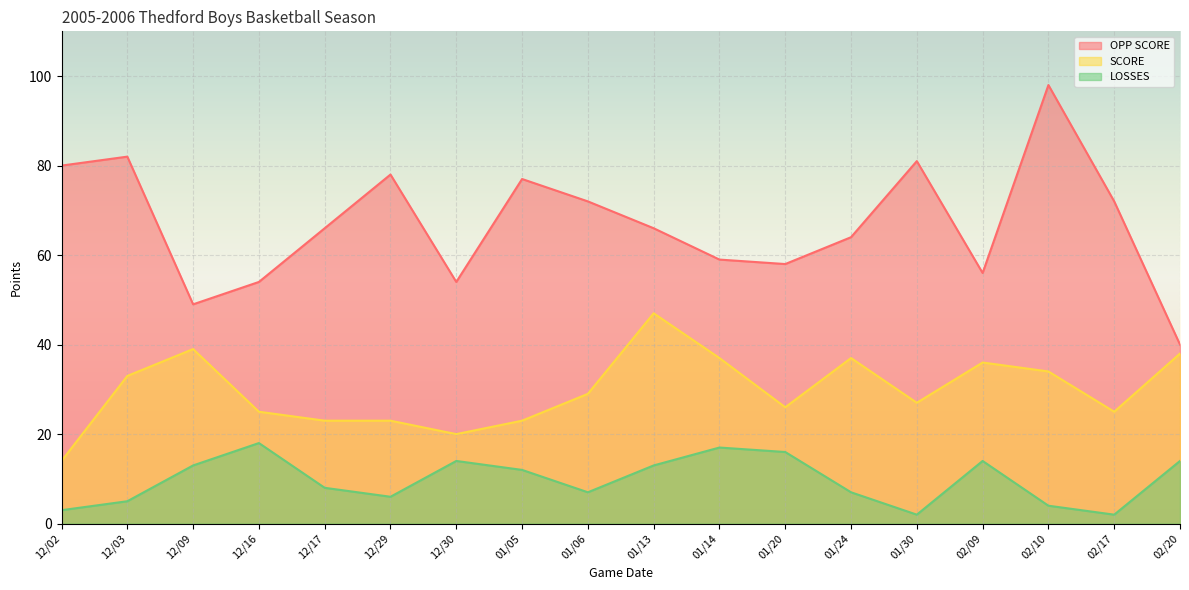

Rank the series by their average value, from lowest to highest.

LOSSES, SCORE, OPP SCORE